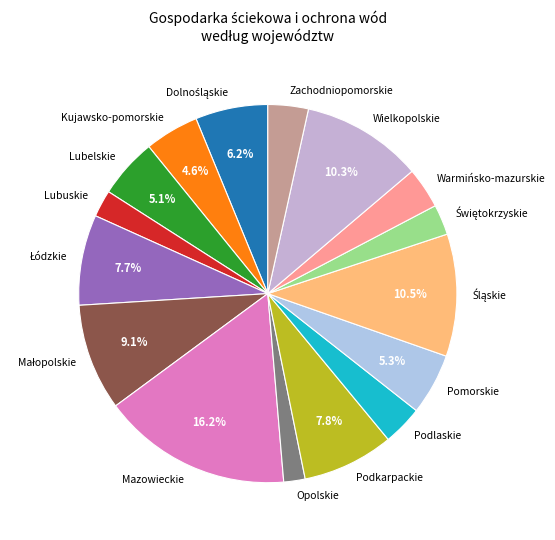

Which category has the biggest portion of the pie?

Mazowieckie